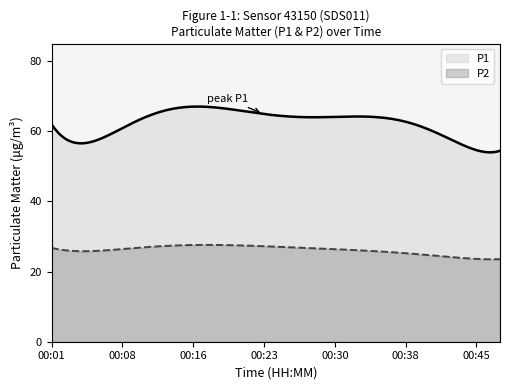

True or false: P1 and P2 intersect in this chart.

False